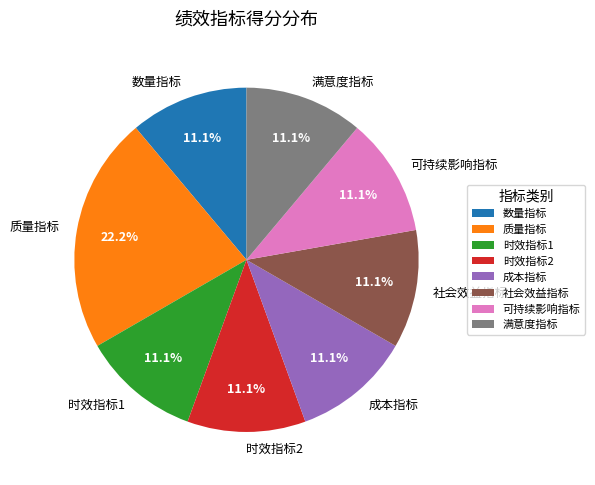

What percentage is NOT represented by 数量指标?

88.9%